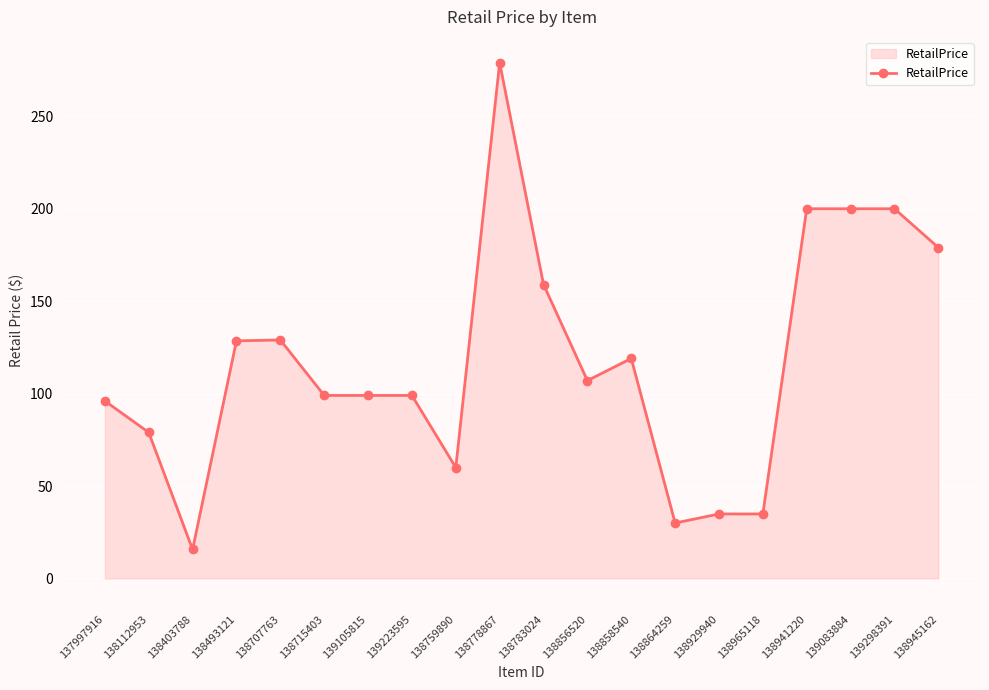

True or false: the data shows 60.0 at 138759890.

True